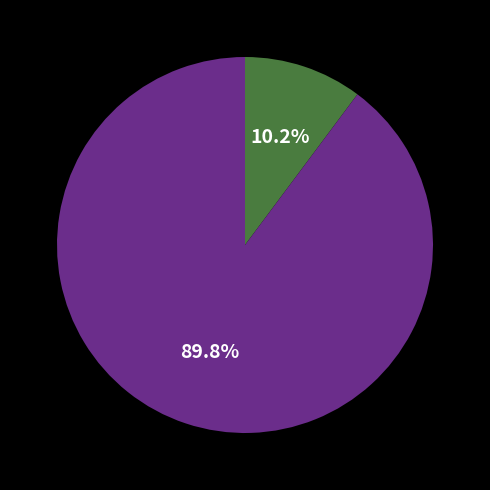

Is there a majority slice in this chart?

Yes